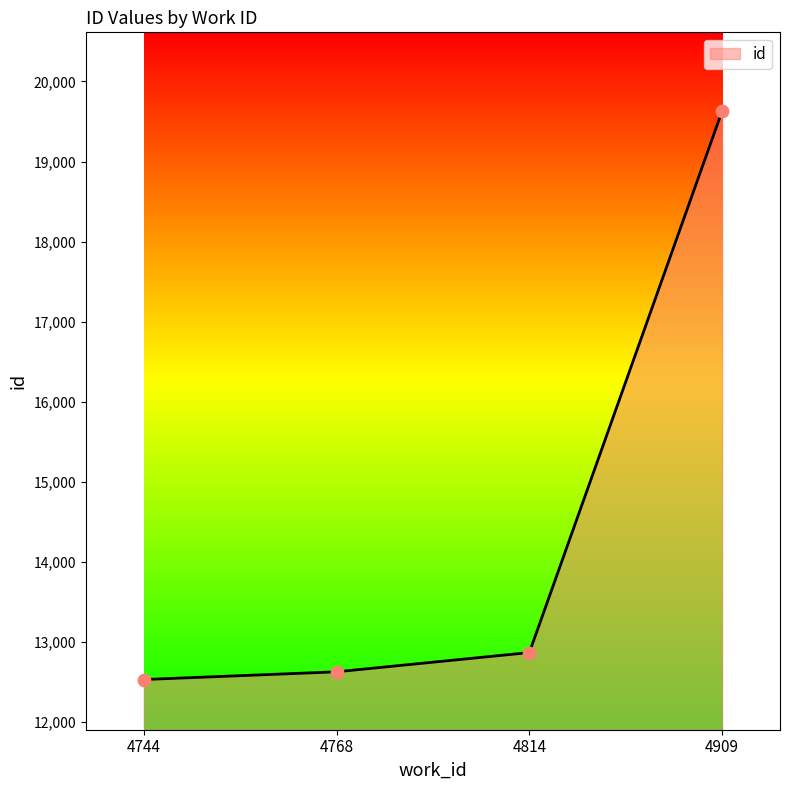

What is the ratio of the value at 4909 to the value at 4744?

1.6